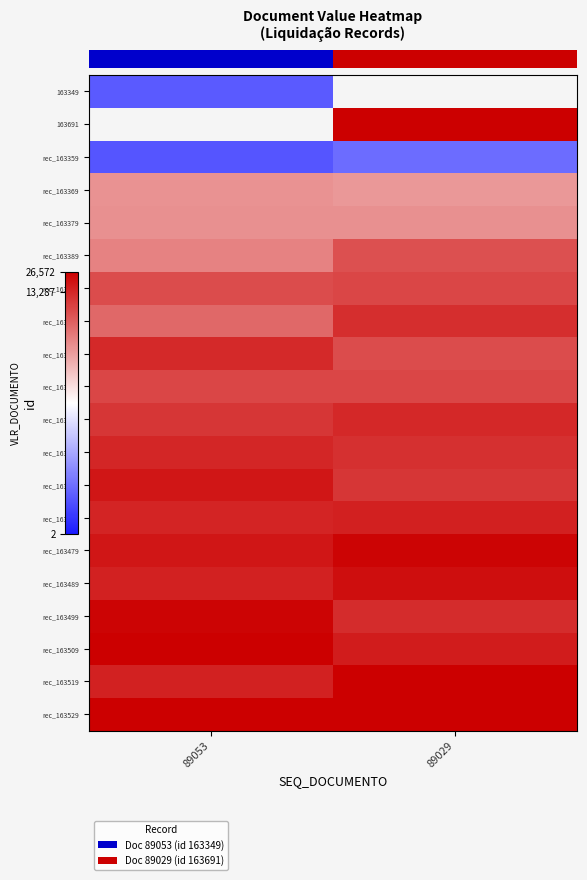

At which category does the chart reach its peak across all series?

89053